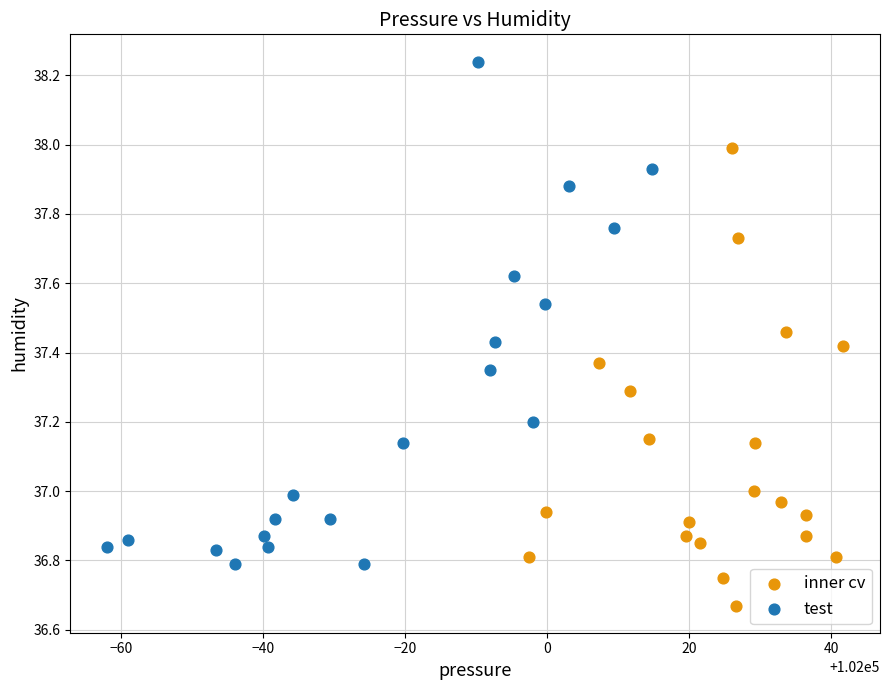

Which series has the largest Y range (max minus min)?

test